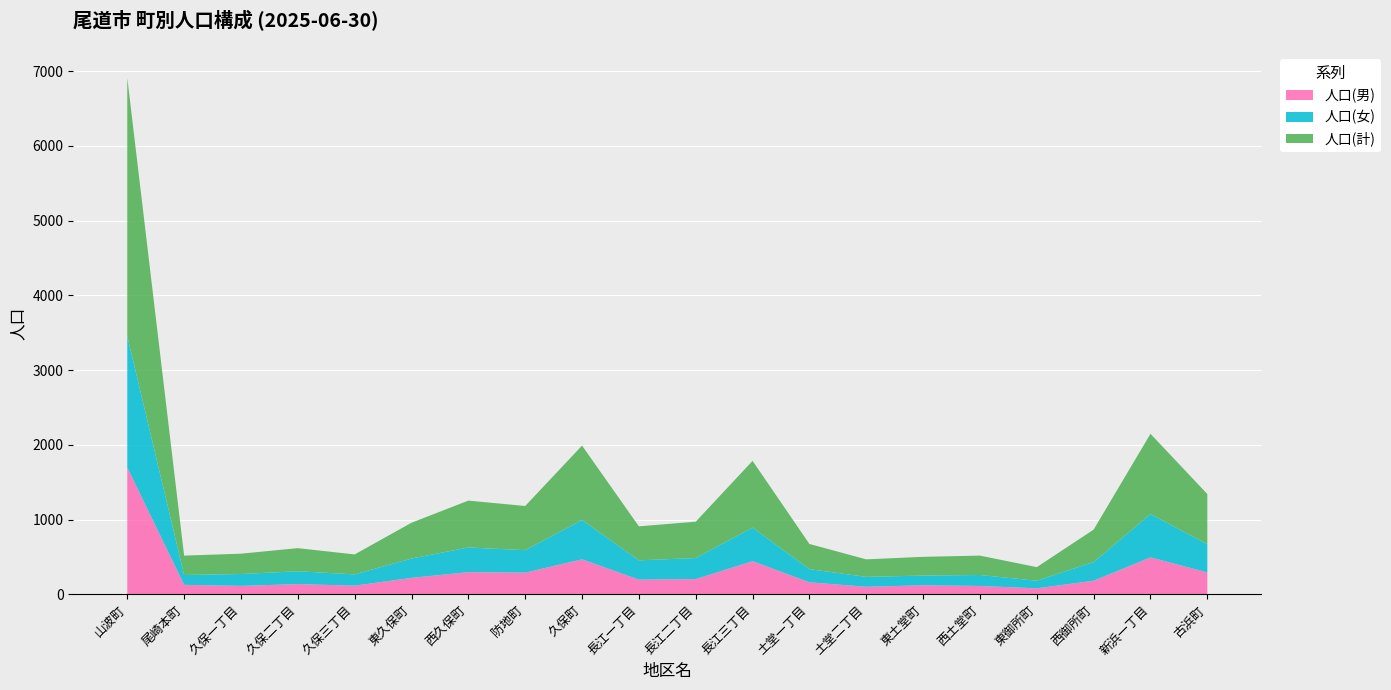

Reading right to left, extract all data points from this chart.

人口(男): 古浜町=293	新浜一丁目=494	西御所町=182	東御所町=80	西土堂町=112	東土堂町=121	土堂二丁目=101	土堂一丁目=161	長江三丁目=443	長江二丁目=204	長江一丁目=197	久保町=468	防地町=290	西久保町=297	東久保町=220	久保三丁目=116	久保二丁目=137	久保一丁目=113	尾崎本町=127	山波町=1697
人口(女): 古浜町=378	新浜一丁目=580	西御所町=251	東御所町=102	西土堂町=147	東土堂町=130	土堂二丁目=133	土堂一丁目=176	長江三丁目=450	長江二丁目=282	長江一丁目=258	久保町=527	防地町=301	西久保町=330	東久保町=259	久保三丁目=151	久保二丁目=172	久保一丁目=159	尾崎本町=132	山波町=1758
人口(計): 古浜町=671	新浜一丁目=1074	西御所町=433	東御所町=182	西土堂町=259	東土堂町=251	土堂二丁目=234	土堂一丁目=337	長江三丁目=893	長江二丁目=486	長江一丁目=455	久保町=995	防地町=591	西久保町=627	東久保町=479	久保三丁目=267	久保二丁目=309	久保一丁目=272	尾崎本町=259	山波町=3455